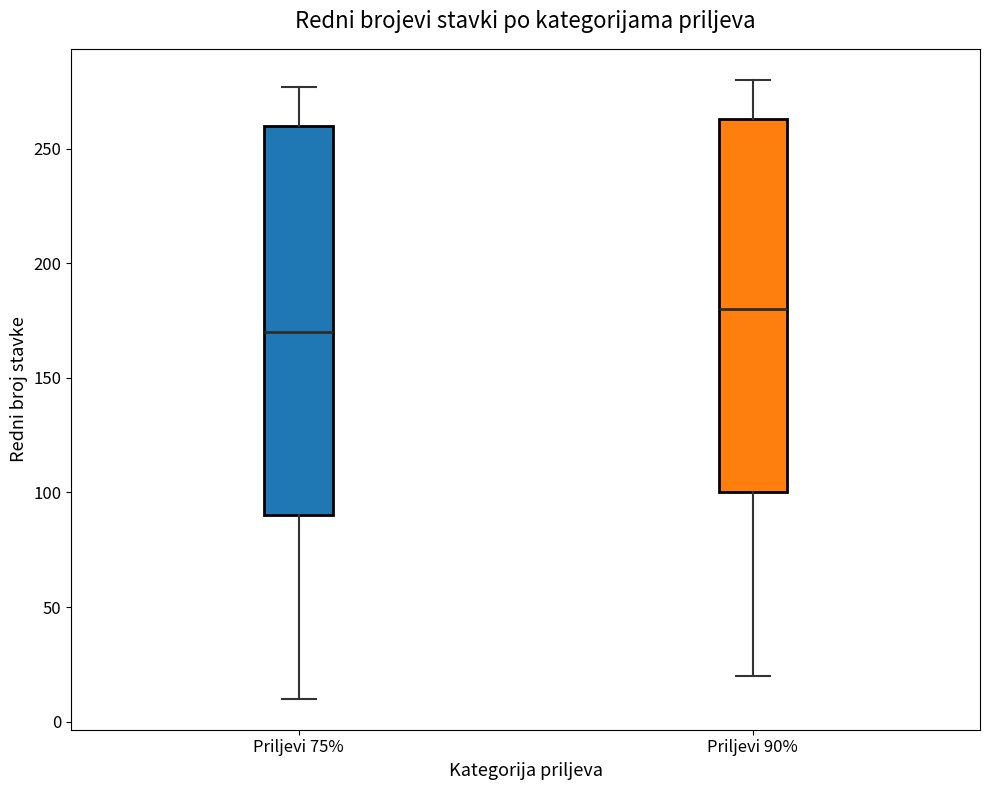

Reading left to right, transcribe this box plot: for each box, give where its median line is, the range the box spans, and where its two whiskers end, as read against the y-axis. The values are not printed on the chart, so give them approximately, as read against the axis.

Priljevi 75%: median 170, box 90 to 260, whiskers 10 to 275
Priljevi 90%: median 180, box 100 to 265, whiskers 20 to 280